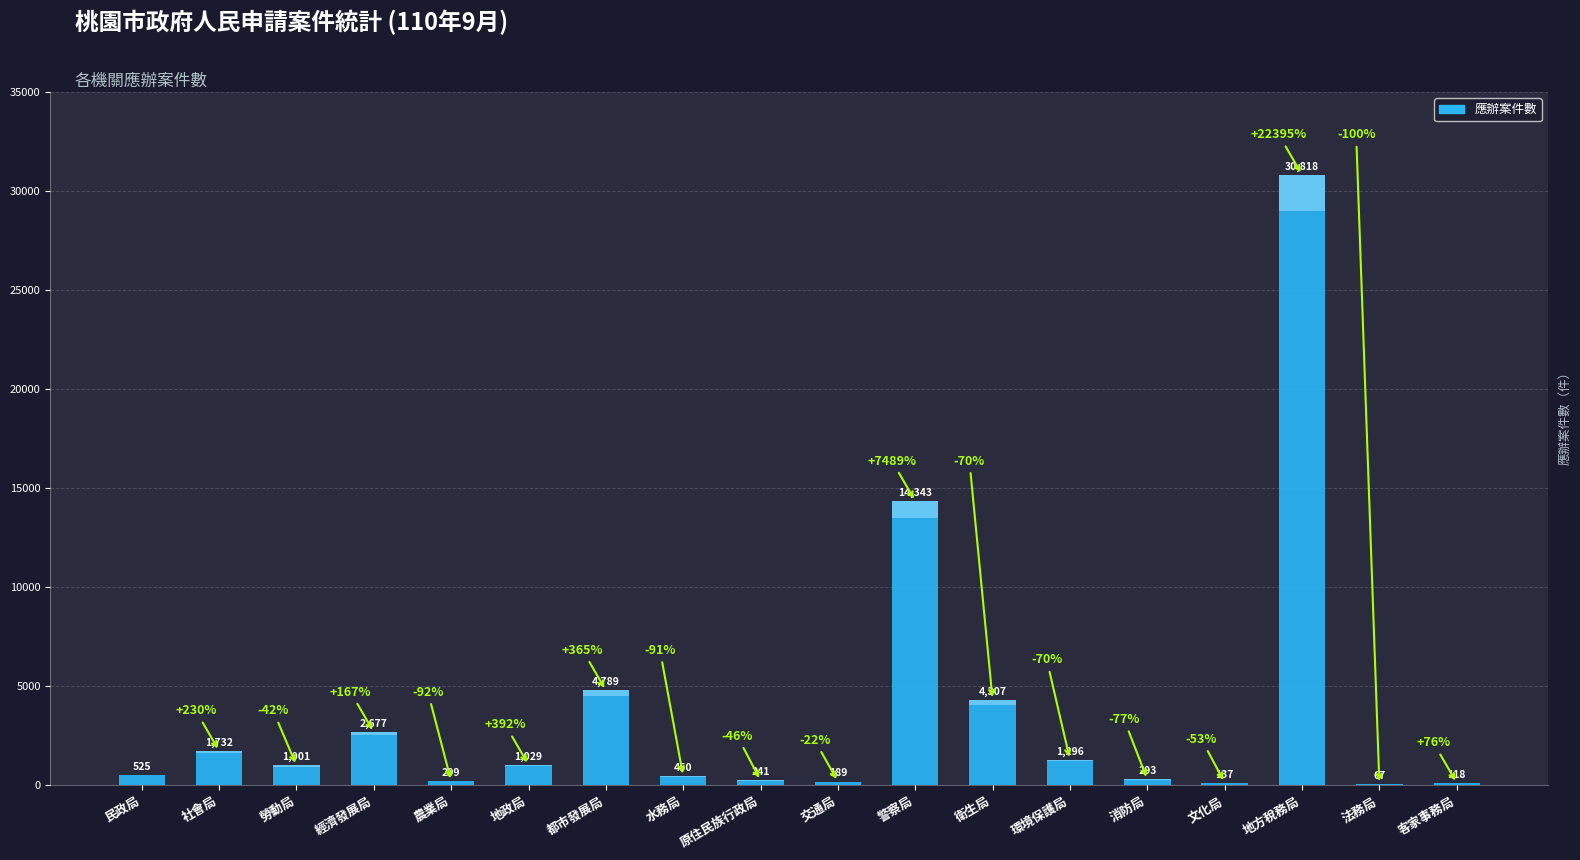

Between 都市發展局 and 地政局, which is larger?

都市發展局